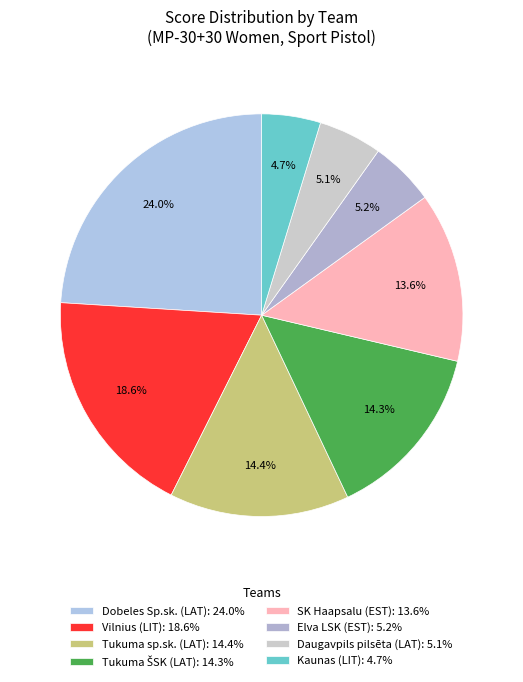

How many segments does this pie chart have?

8